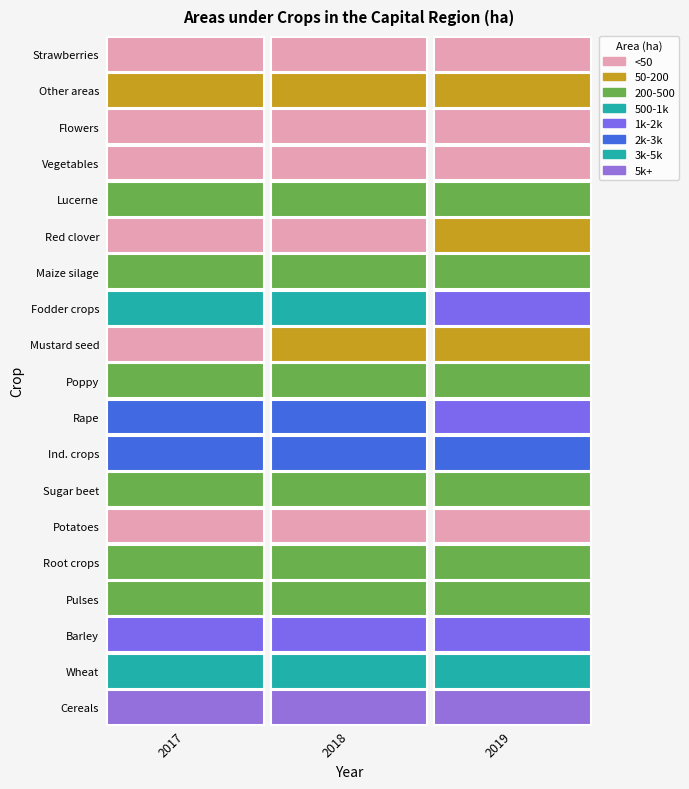

Reading left to right, transcribe all the data shown in this chart.

Cereals: 0=6249.0	1=5656.0	2=5682.7
Wheat: 0=4324.5	1=3839.3	2=3937.7
Barley: 0=1620.3	1=1407.8	2=1472.3
Pulses: 0=254.9	1=205.5	2=208.5
Root crops: 0=262.9	1=322.0	2=286.6
Potatoes: 0=9.5	1=11.3	2=10.6
Sugar beet: 0=253.2	1=310.0	2=275.8
Ind. crops: 0=2858.1	1=2939.8	2=2396.0
Rape: 0=2136.4	1=2295.7	2=1975.8
Poppy: 0=333.2	1=321.8	2=200.3
Mustard seed: 0=46.3	1=50.2	2=69.7
Fodder crops: 0=715.8	1=715.2	2=1090.4
Maize silage: 0=248.8	1=243.3	2=339.2
Red clover: 0=1.2	1=1.0	2=163.3
Lucerne: 0=243.4	1=248.9	2=306.7
Vegetables: 0=1.9	1=8.1	2=1.2
Flowers: 0=3.2	1=3.2	2=3.6
Other areas: 0=89.7	1=92.3	2=100.9
Strawberries: 0=41.8	1=36.9	2=37.7